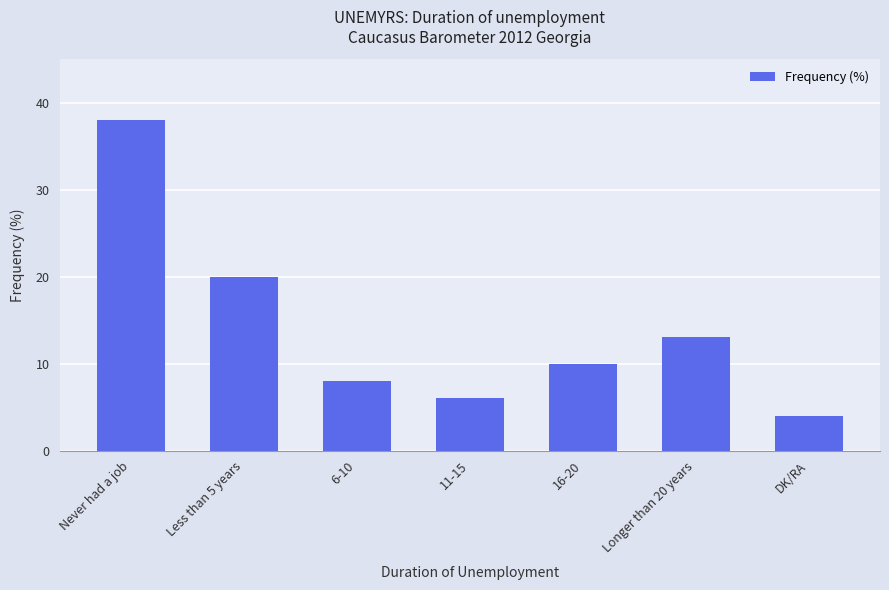

Are the bars grouped side by side (vs. stacked)?

No